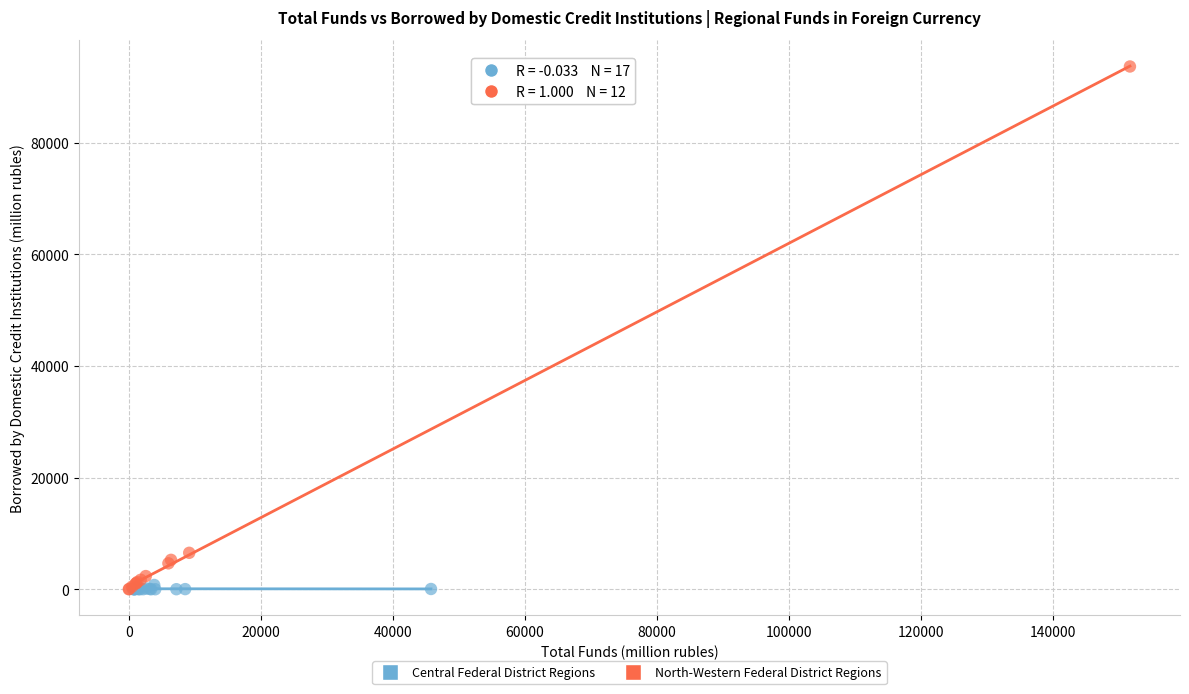

Which series contains the highest Y value?

North-Western Federal District Regions